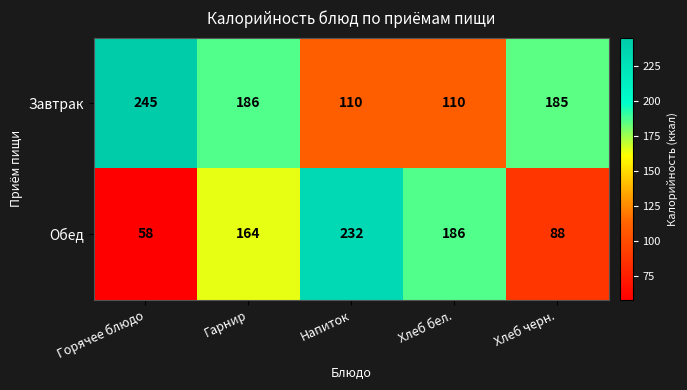

At Хлеб черн., list the series in order from largest to smallest.

Завтрак, Обед